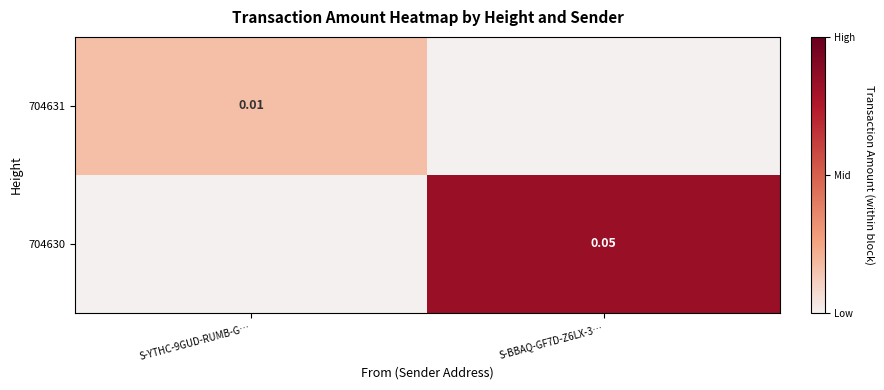

The value of 704630 at S-BBAQ-GF7D-Z6LX-3… is 0.1. True or false?

True